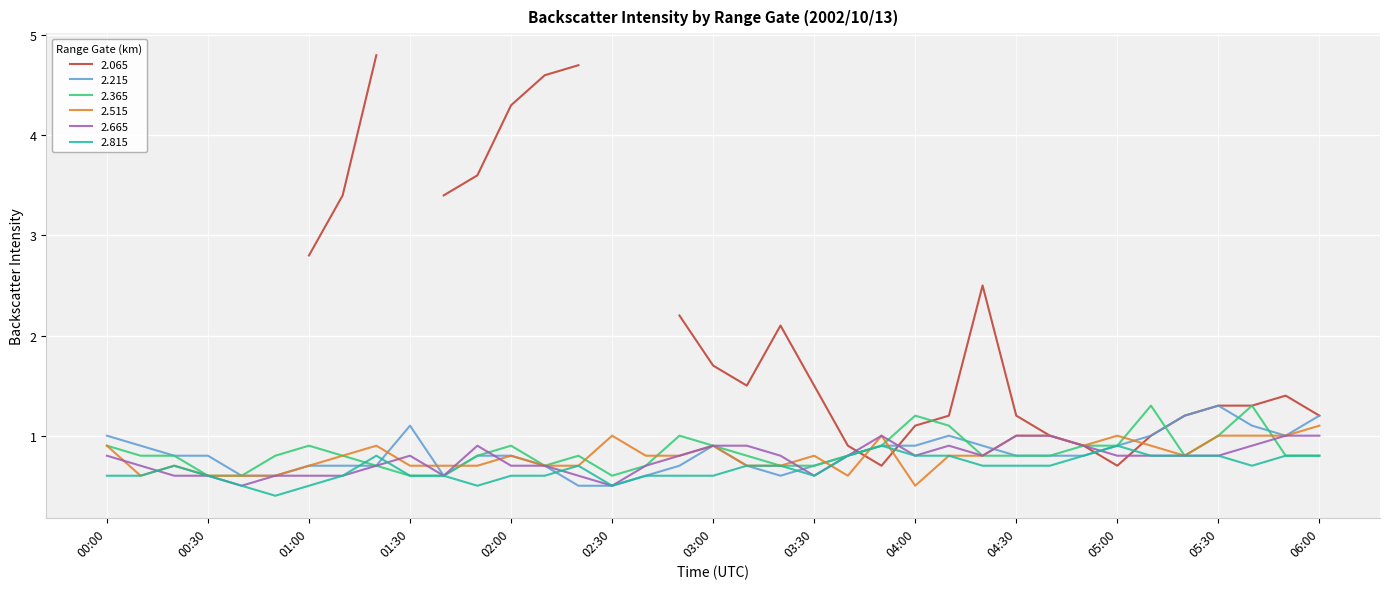

What is the lowest value of the 2.815 series?

0.4